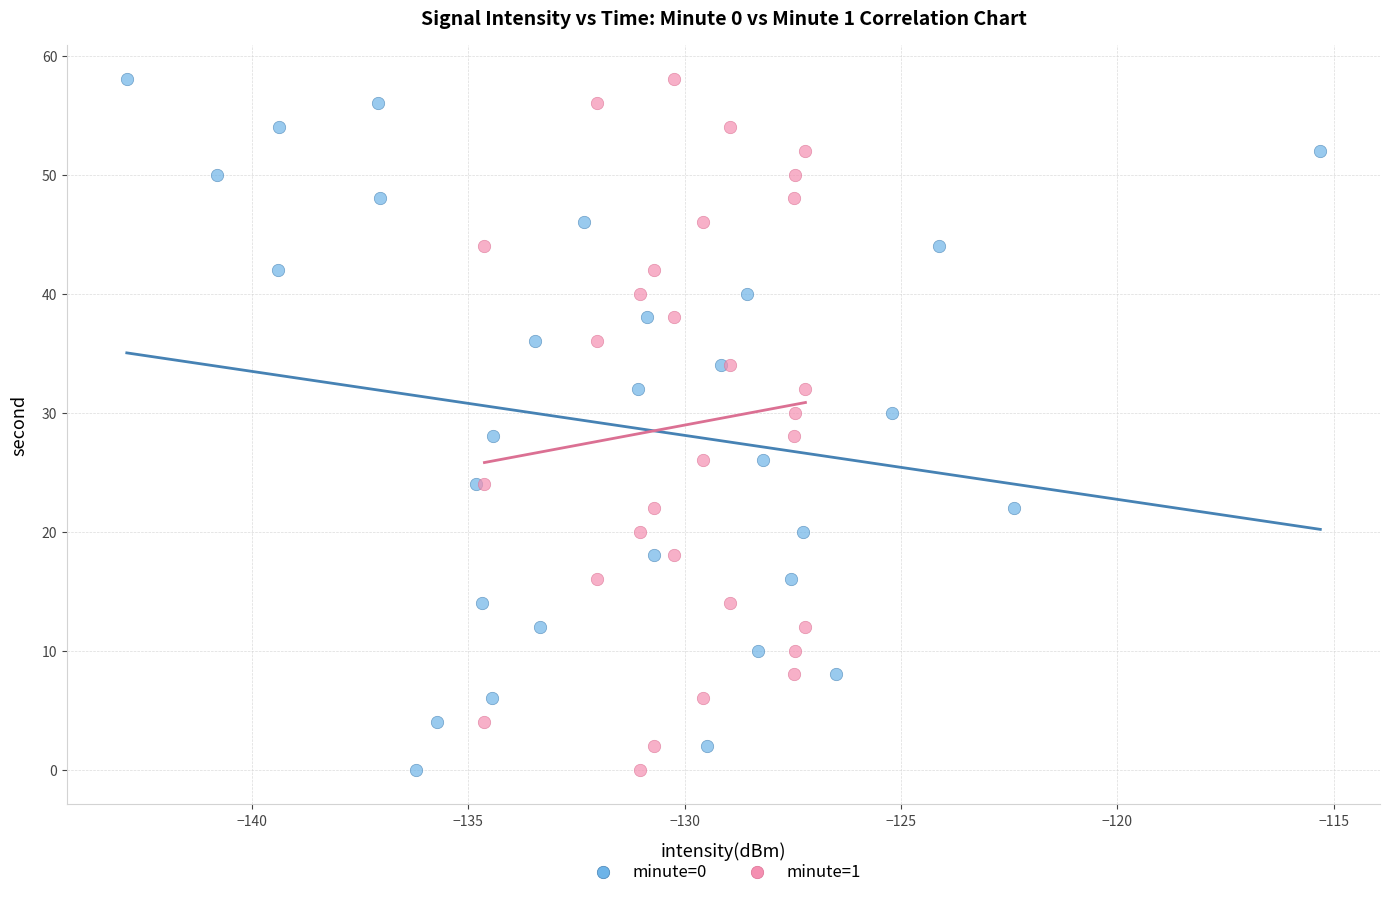

What are all the series names shown in the legend?

minute=0, minute=1